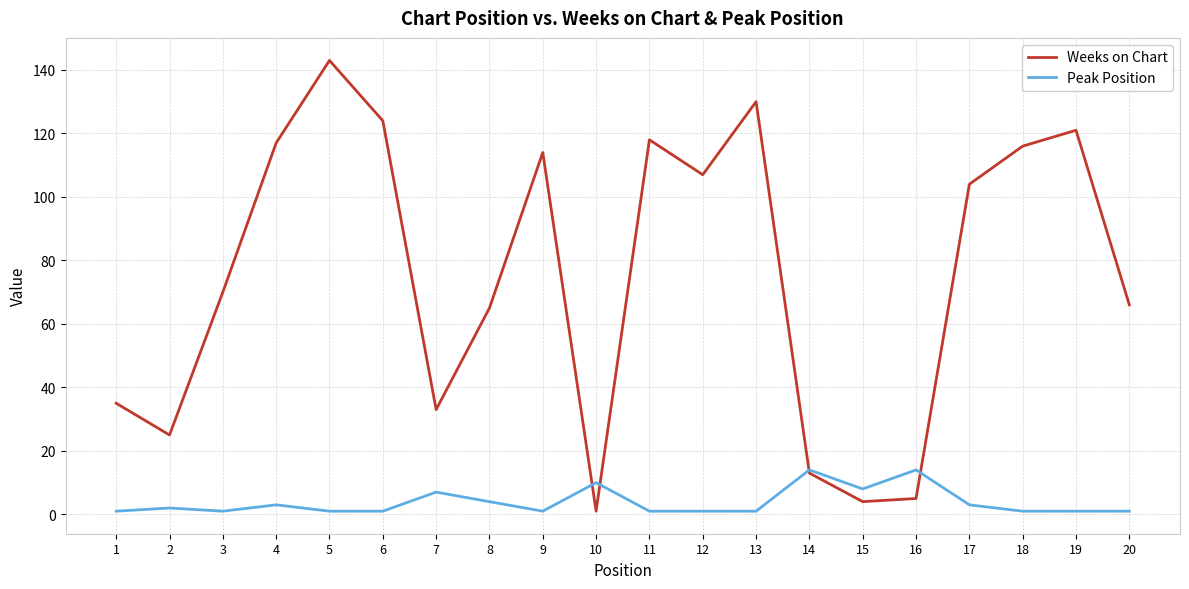

Rank the series at 6 from lowest to highest value.

Peak Position, Weeks on Chart